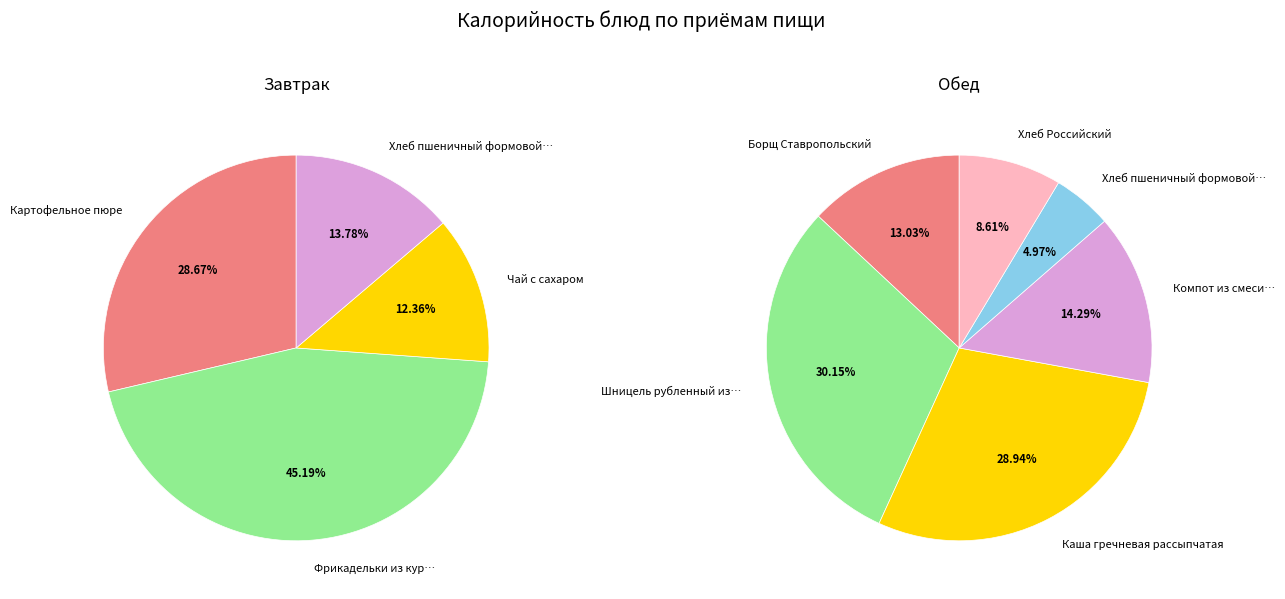

To the nearest percent, what is the average slice percentage?

25%